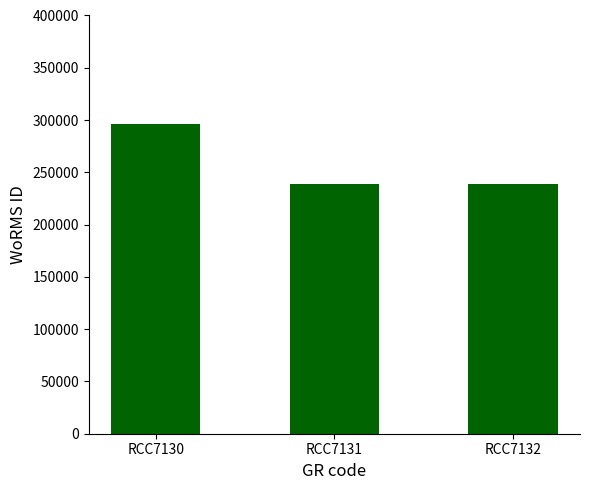

What is the change in value from RCC7130 to RCC7132?

-56663